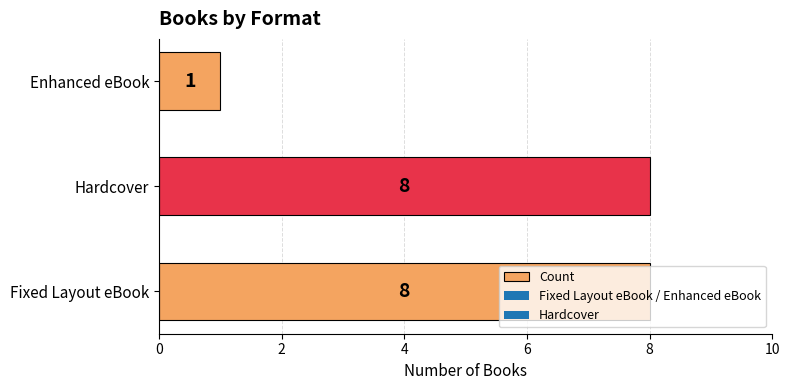

What is the greatest value displayed?

8